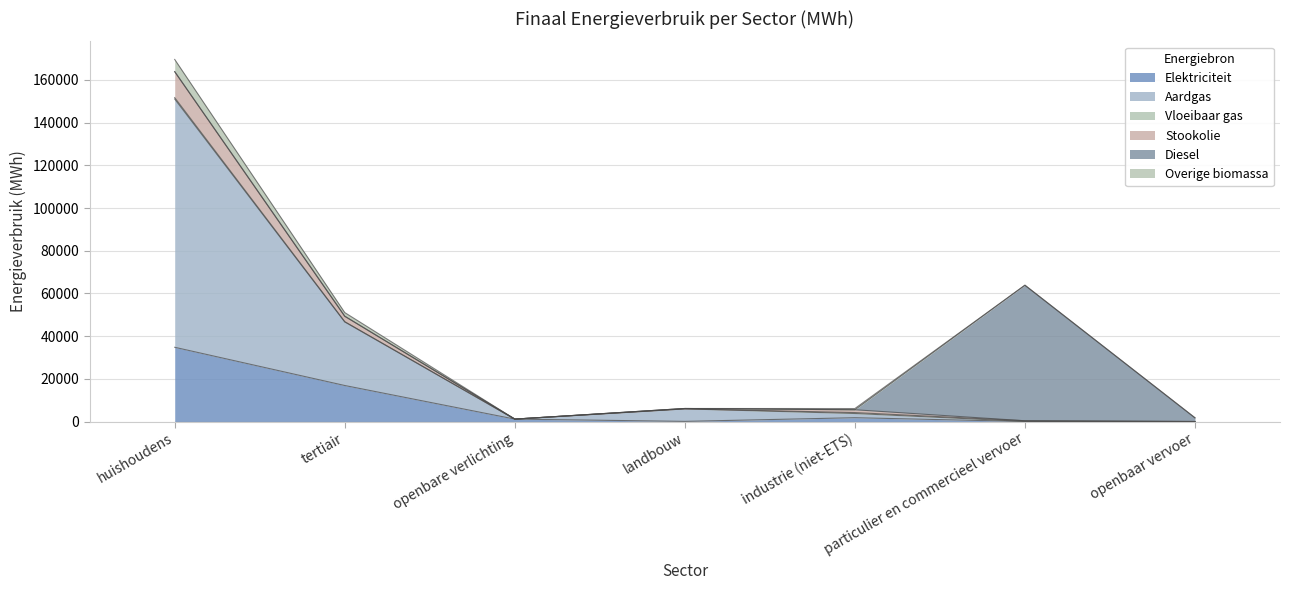

True or false: Stookolie and Overige biomassa intersect in this chart.

False